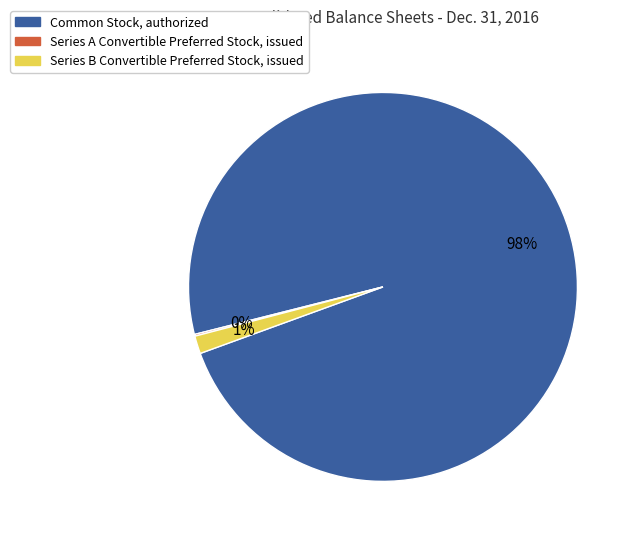

Which slice is the largest?

Common Stock, authorized